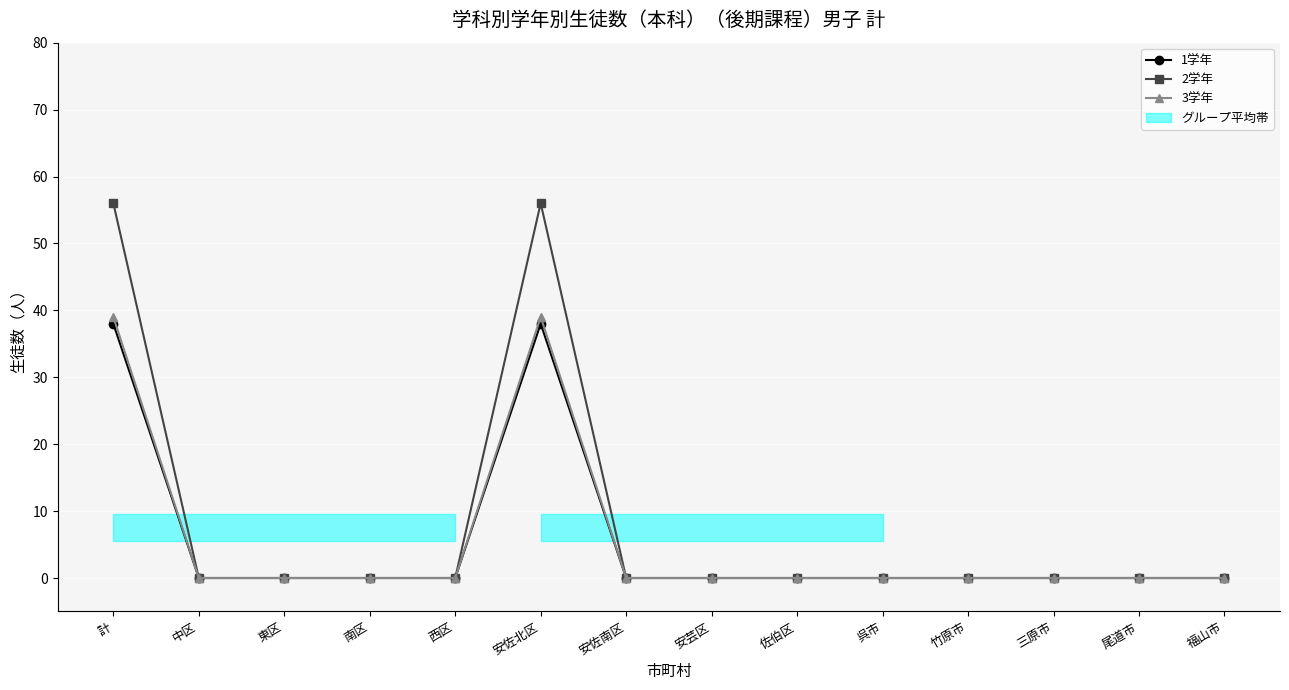

True or false: 3学年 has more than 1 points higher than both neighbors.

False